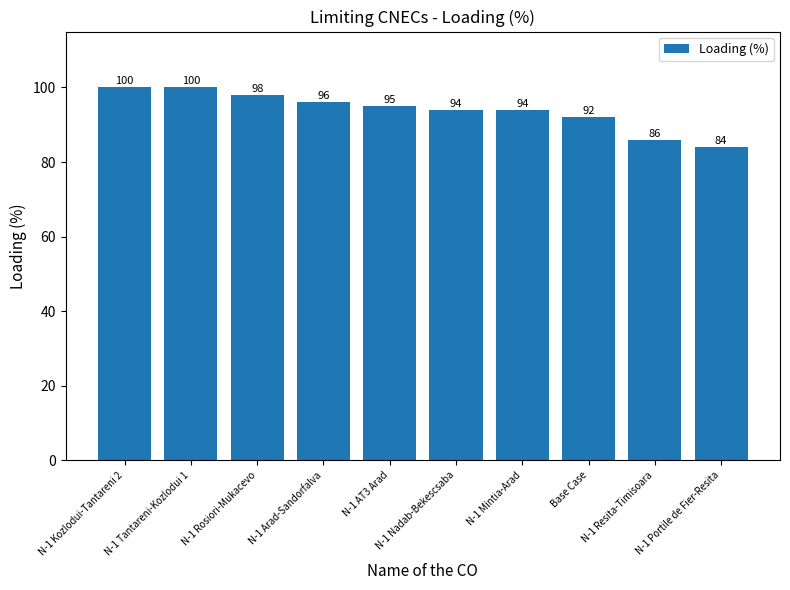

Where does the data first go above 95?

N-1 Kozlodui-Tantareni 2